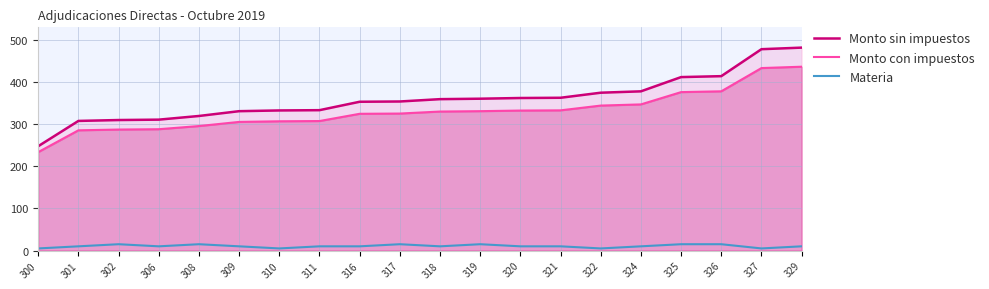

Reading left to right, what are all the values shown in this chart?

Monto sin impuestos: 247.6	307.6	309.7	310.6	319.3	330.7	332.5	333.1	353.1	353.7	359.3	360.3	362.0	362.6	374.6	377.8	411.6	413.9	477.9	481.6
Monto con impuestos: 233.6	285.3	287.1	287.9	295.4	305.3	306.8	307.3	324.5	325.1	329.9	330.8	332.2	332.7	344.0	346.8	376.0	377.9	433.1	436.3
Materia: 5.0	10.0	15.0	10.0	15.0	10.0	5.0	10.0	10.0	15.0	10.0	15.0	10.0	10.0	5.0	10.0	15.0	15.0	5.0	10.0